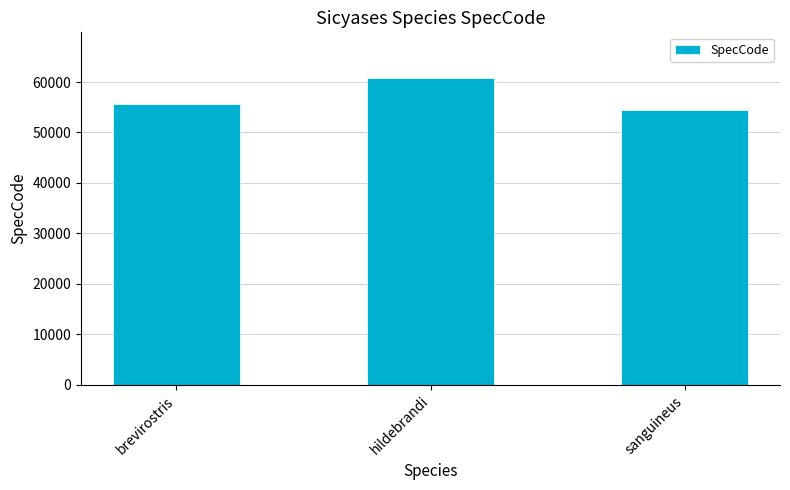

List the labels in order of value, largest first.

hildebrandi, brevirostris, sanguineus